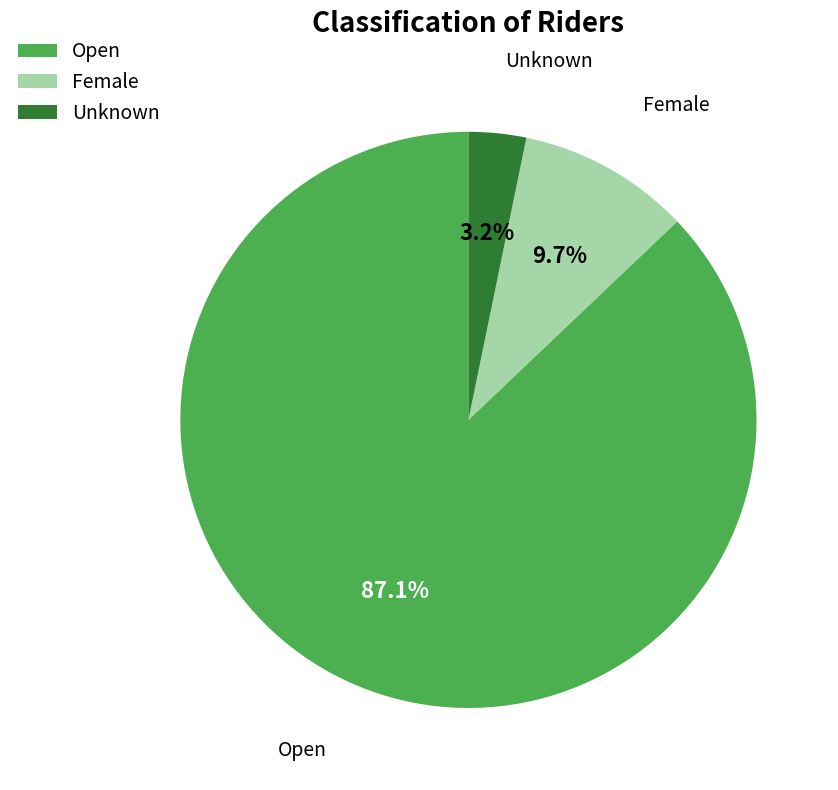

What is the total percentage of Female and Open?

96.8%